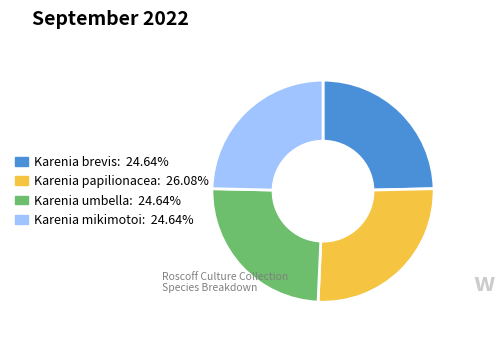

What is the largest slice in the pie chart?

Karenia papilionacea